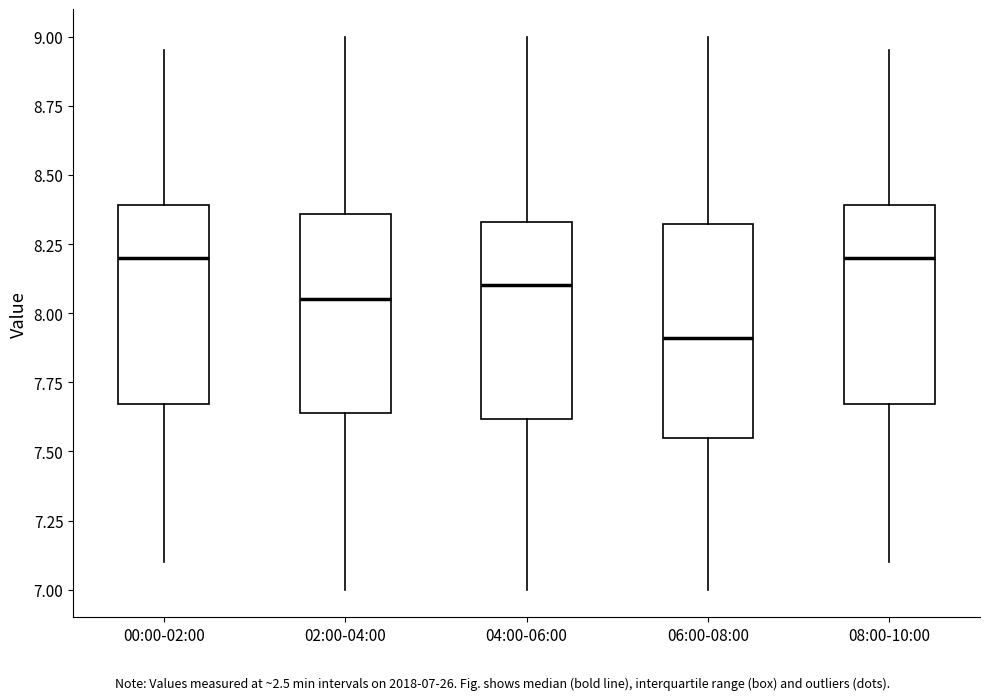

Which box has the lowest median line?

06:00-08:00